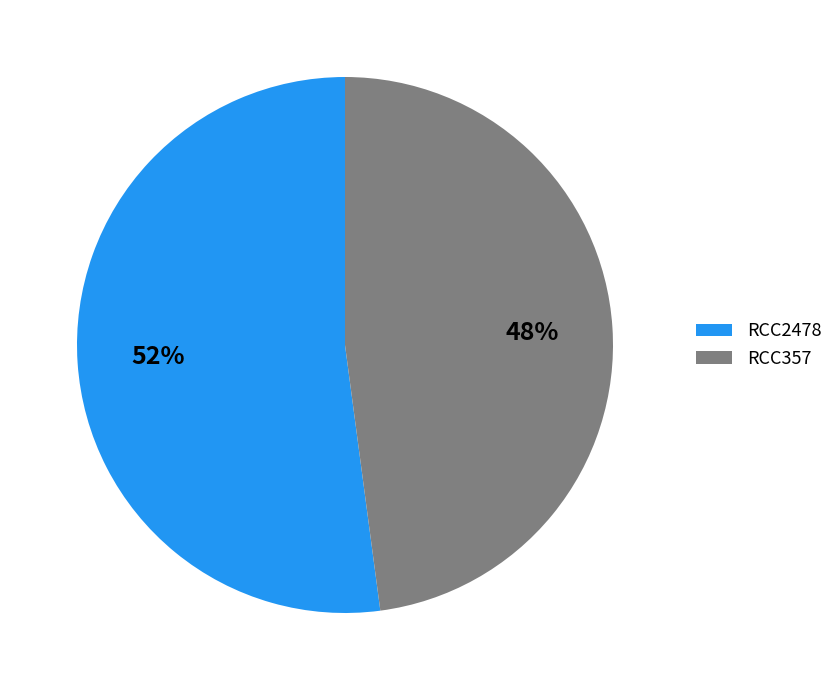

True or false: RCC357 accounts for 57% of the total.

False